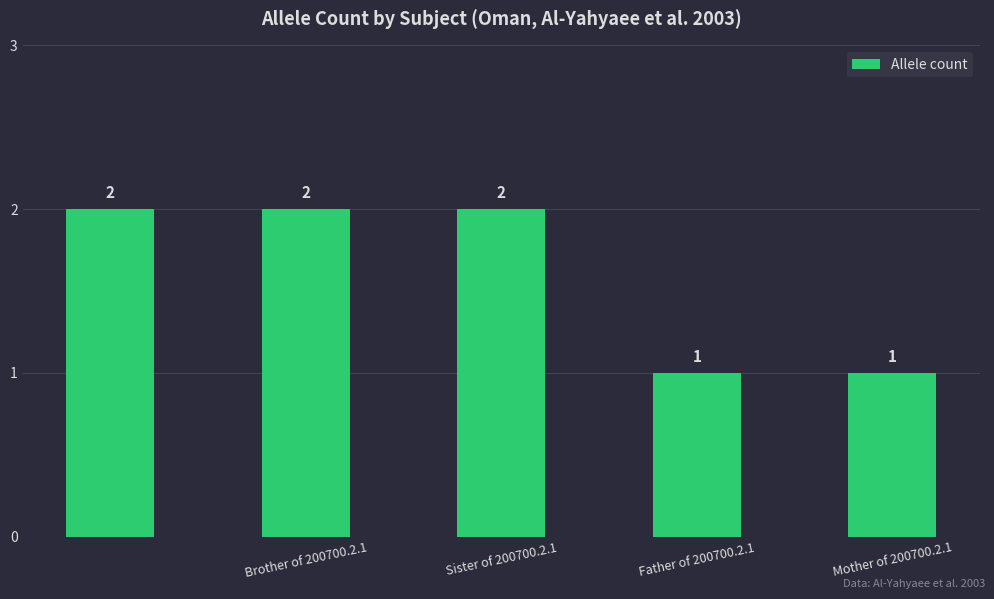

What is the sum of all values?

8